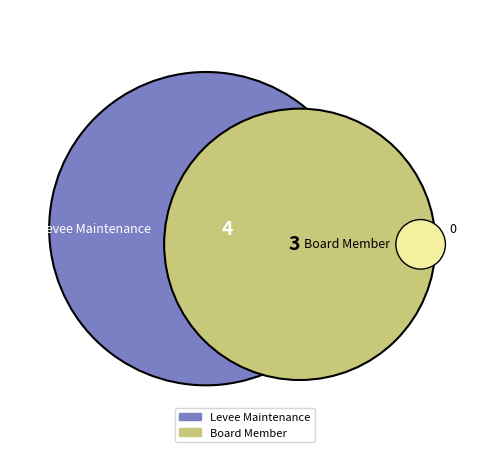

Between Board Member and Levee Maintenance, which is larger?

Levee Maintenance